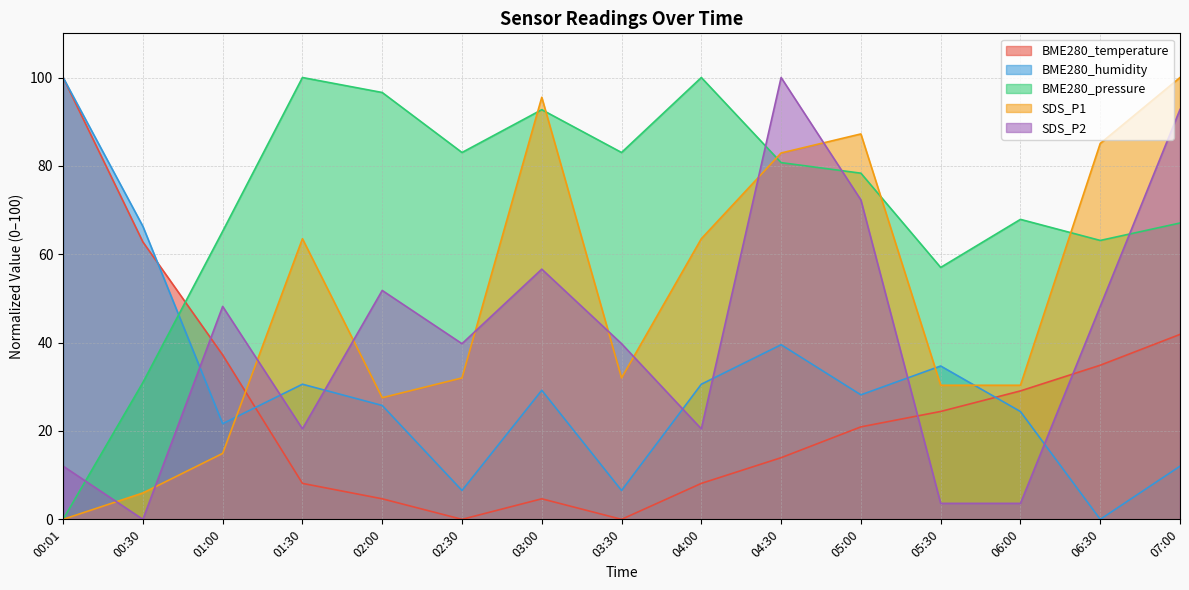

What is the maximum value for SDS_P2?

100.0